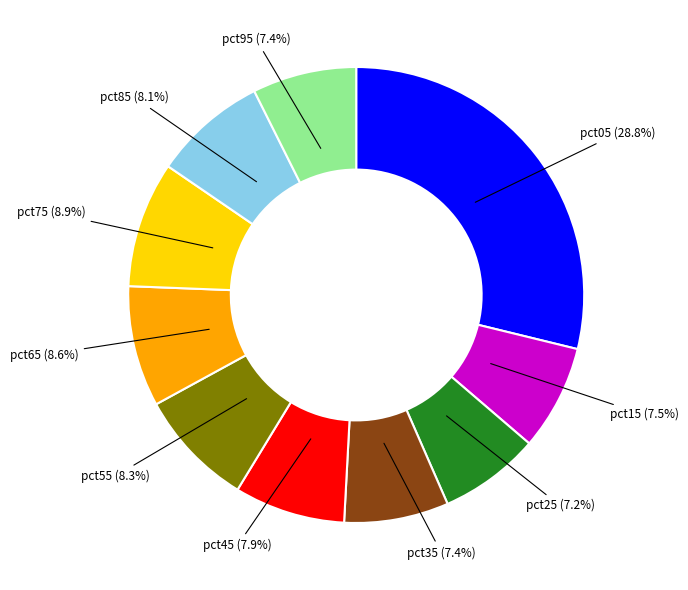

Is it true that pct85 is 8% of the pie?

True